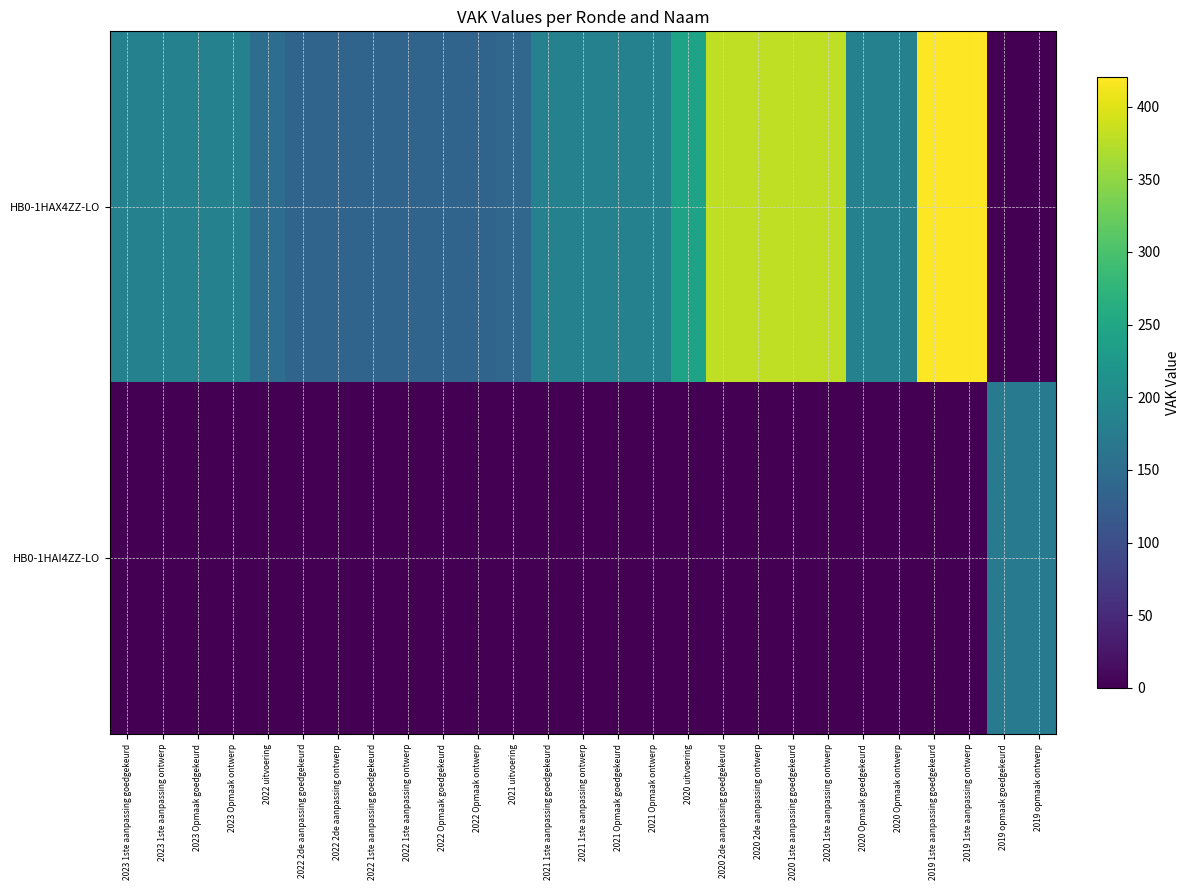

Reading left to right, transcribe all the data shown in this chart.

HB0-1HAX4ZZ-LO: 2023 1ste aanpassing goedgekeurd=185	2023 1ste aanpassing ontwerp=185	2023 Opmaak goedgekeurd=185	2023 Opmaak ontwerp=185	2022 uitvoering=151	2022 2de aanpassing goedgekeurd=135	2022 2de aanpassing ontwerp=135	2022 1ste aanpassing goedgekeurd=135	2022 1ste aanpassing ontwerp=135	2022 Opmaak goedgekeurd=135	2022 Opmaak ontwerp=135	2021 uitvoering=139	2021 1ste aanpassing goedgekeurd=185	2021 1ste aanpassing ontwerp=185	2021 Opmaak goedgekeurd=185	2021 Opmaak ontwerp=185	2020 uitvoering=243	2020 2de aanpassing goedgekeurd=380	2020 2de aanpassing ontwerp=380	2020 1ste aanpassing goedgekeurd=380	2020 1ste aanpassing ontwerp=380	2020 Opmaak goedgekeurd=185	2020 Opmaak ontwerp=185	2019 1ste aanpassing goedgekeurd=420	2019 1ste aanpassing ontwerp=420	2019 opmaak goedgekeurd=0	2019 opmaak ontwerp=0
HB0-1HAI4ZZ-LO: 2023 1ste aanpassing goedgekeurd=0	2023 1ste aanpassing ontwerp=0	2023 Opmaak goedgekeurd=0	2023 Opmaak ontwerp=0	2022 uitvoering=0	2022 2de aanpassing goedgekeurd=0	2022 2de aanpassing ontwerp=0	2022 1ste aanpassing goedgekeurd=0	2022 1ste aanpassing ontwerp=0	2022 Opmaak goedgekeurd=0	2022 Opmaak ontwerp=0	2021 uitvoering=0	2021 1ste aanpassing goedgekeurd=0	2021 1ste aanpassing ontwerp=0	2021 Opmaak goedgekeurd=0	2021 Opmaak ontwerp=0	2020 uitvoering=0	2020 2de aanpassing goedgekeurd=0	2020 2de aanpassing ontwerp=0	2020 1ste aanpassing goedgekeurd=0	2020 1ste aanpassing ontwerp=0	2020 Opmaak goedgekeurd=0	2020 Opmaak ontwerp=0	2019 1ste aanpassing goedgekeurd=0	2019 1ste aanpassing ontwerp=0	2019 opmaak goedgekeurd=171	2019 opmaak ontwerp=171